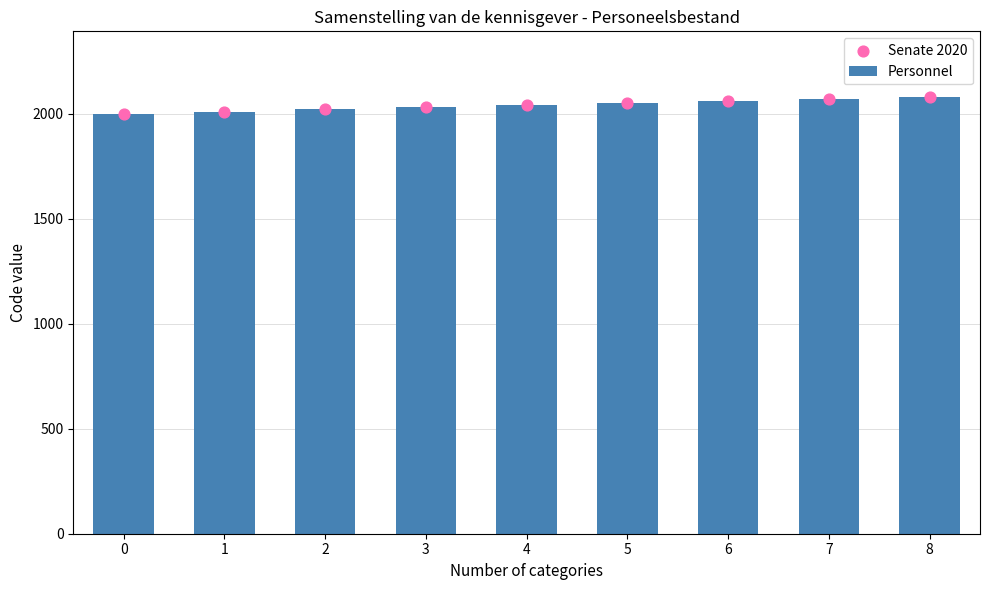

Which series contains the lowest Y value?

Personnel